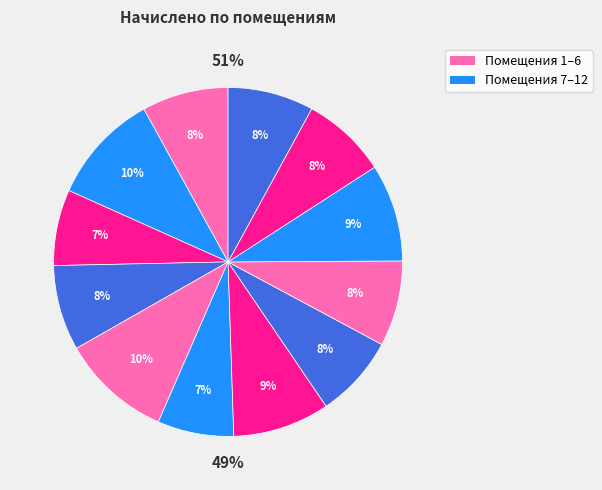

To the nearest percent, what percentage of the pie is 7?

9%